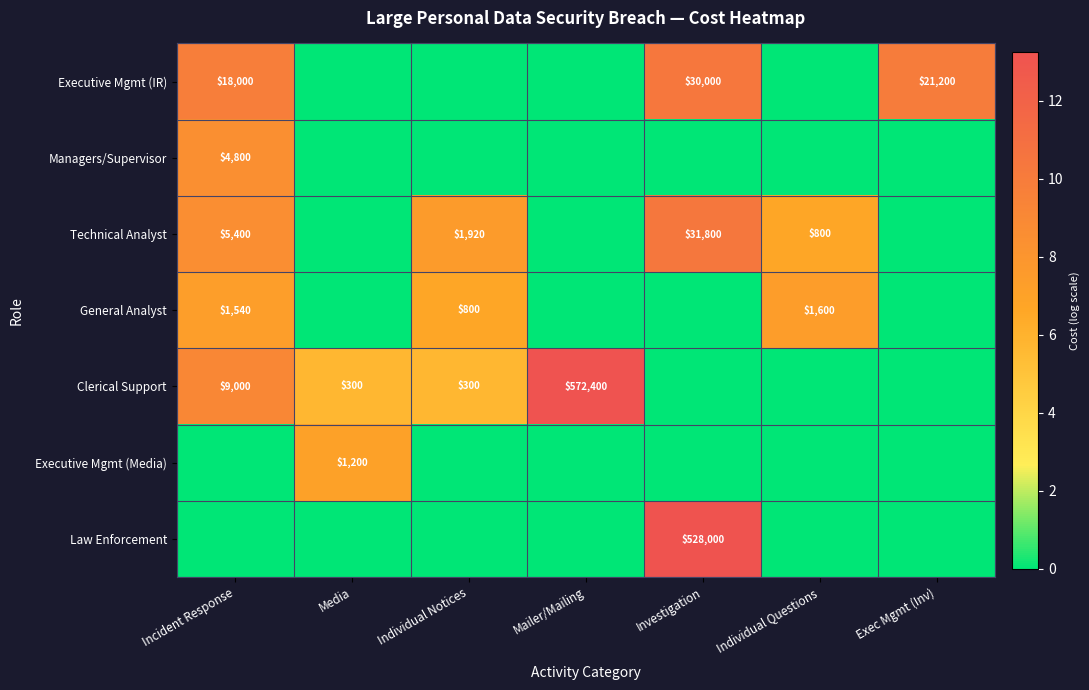

At which category does the chart reach its peak across all series?

Mailer/Mailing